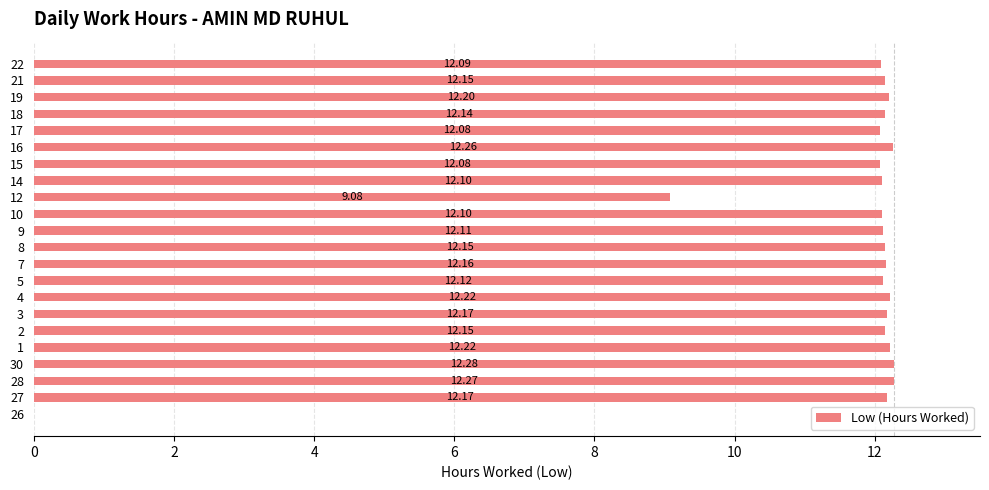

Approximately how many times larger is the value at 19 compared to 7?

1.0